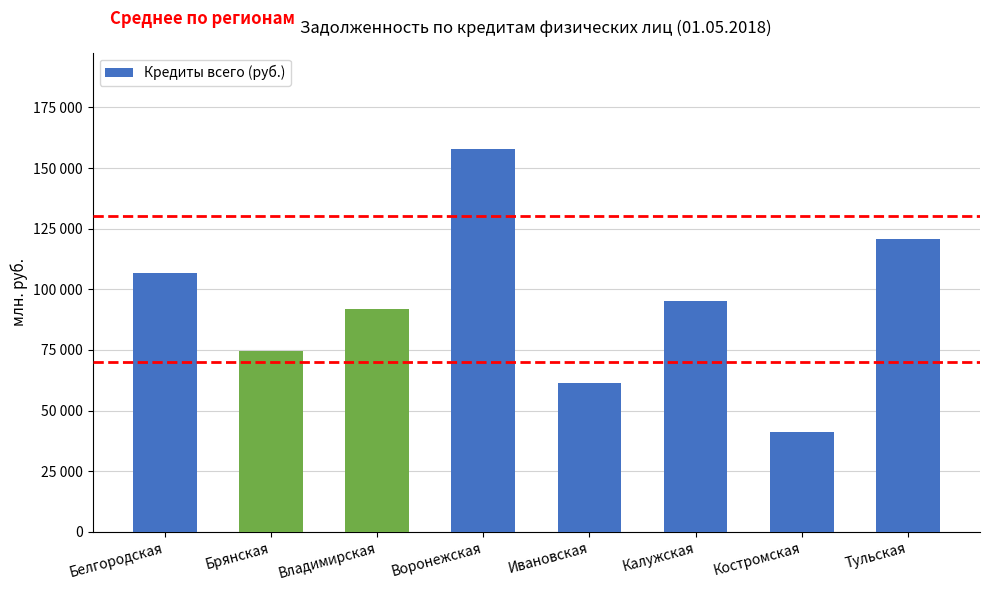

Does the chart contain any negative values?

No